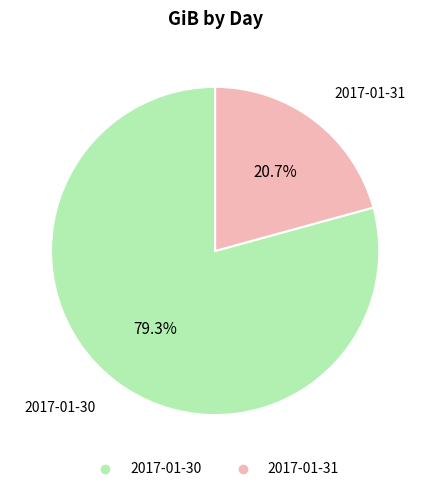

Is it true that 2017-01-31 is 21% of the pie?

True